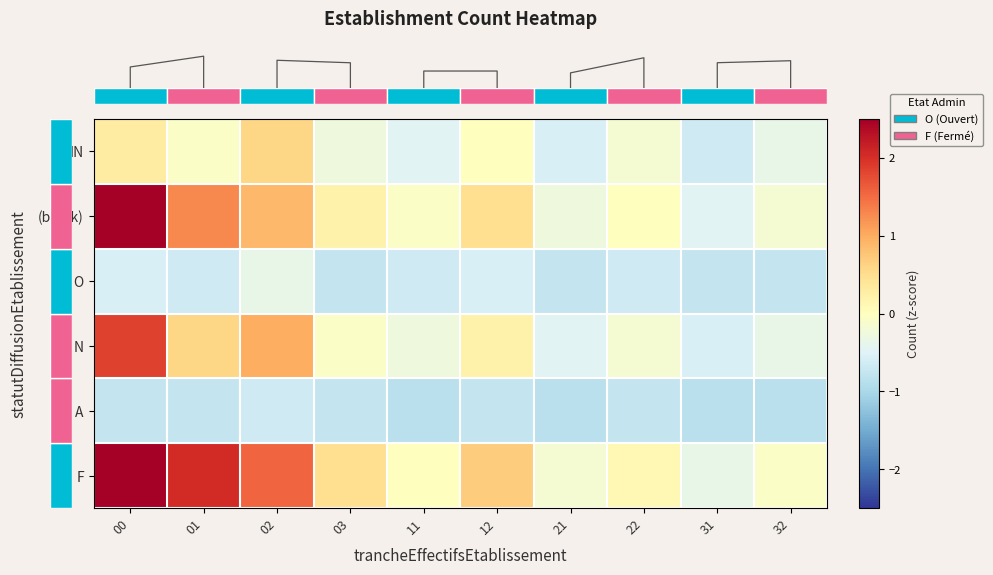

At how many categories does at least one series exceed 2?

2